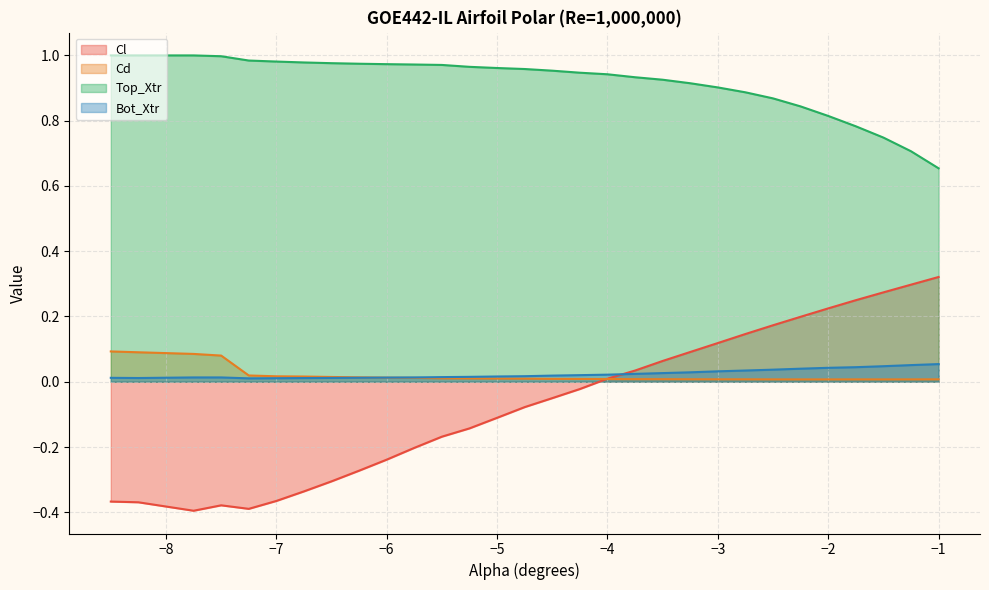

Which series has the largest total across all categories?

Top_Xtr